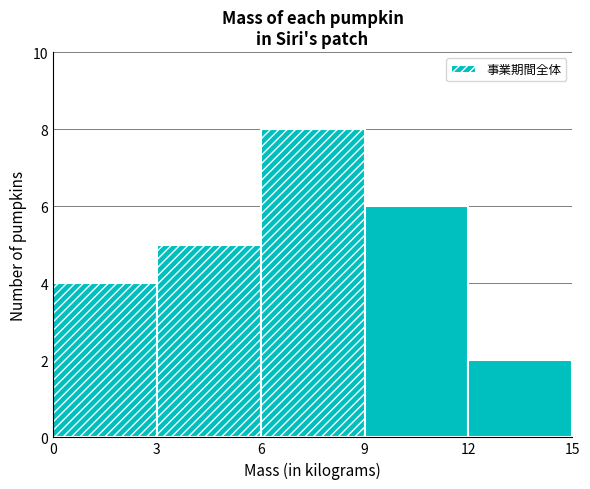

What is the height of the bar covering 9 to 12 on the x-axis? The values are not printed on the chart, so give them approximately, as read against the axis.

6